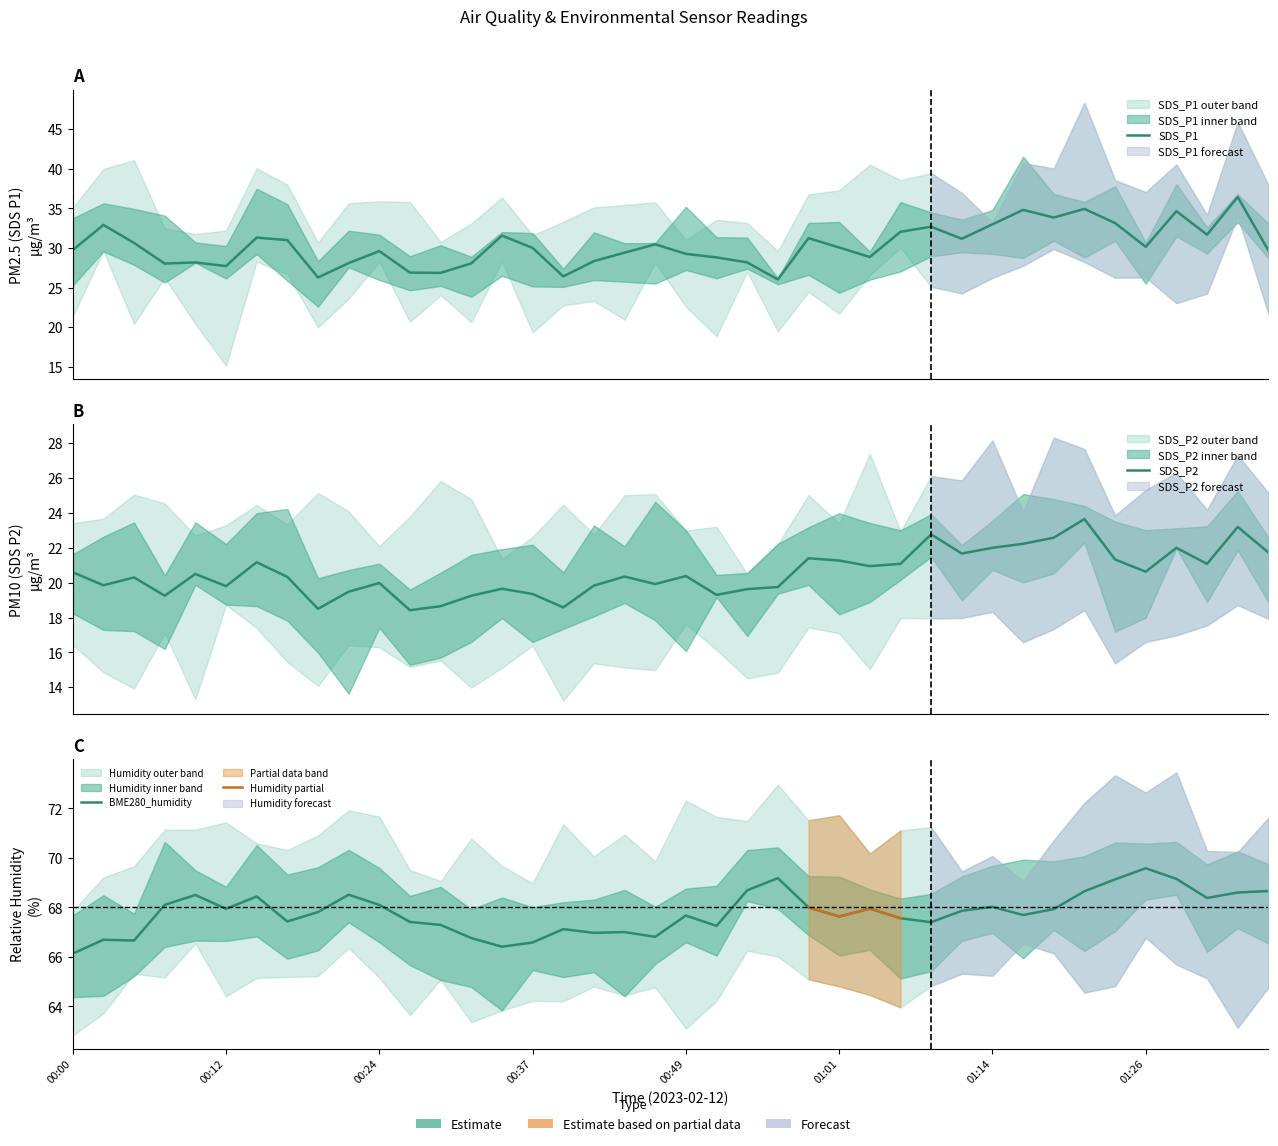

What position from the right is 00:34?

26